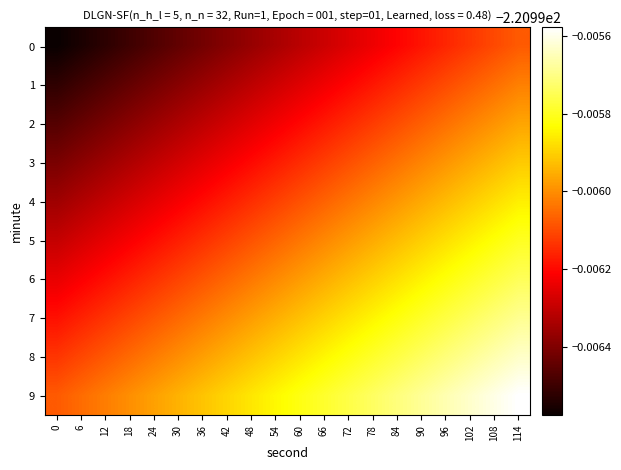

What is the total value across all series at 78?

-2210.0